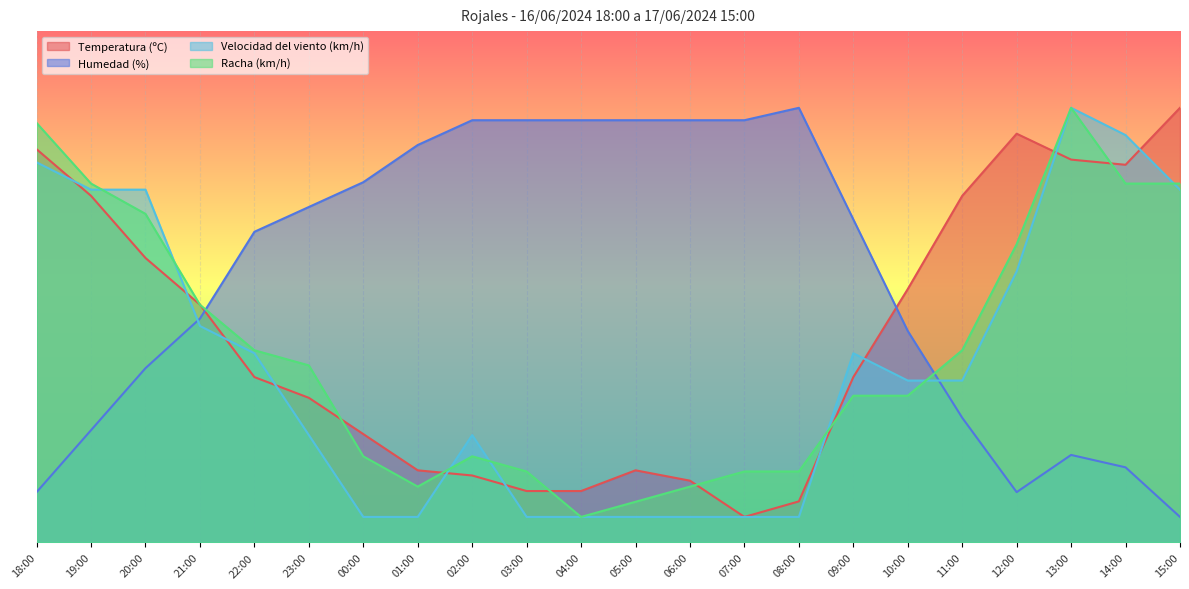

At 06:00, list the series in order from largest to smallest.

Humedad (%), Temperatura (ºC), Racha (km/h), Velocidad del viento (km/h)